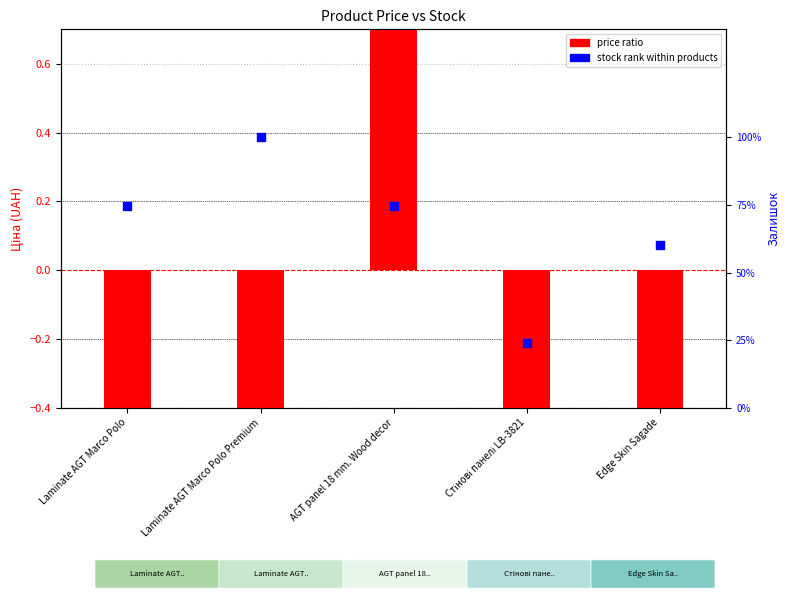

At which category is the sum across all series the highest?

AGT panel 18 mm. Wood decor